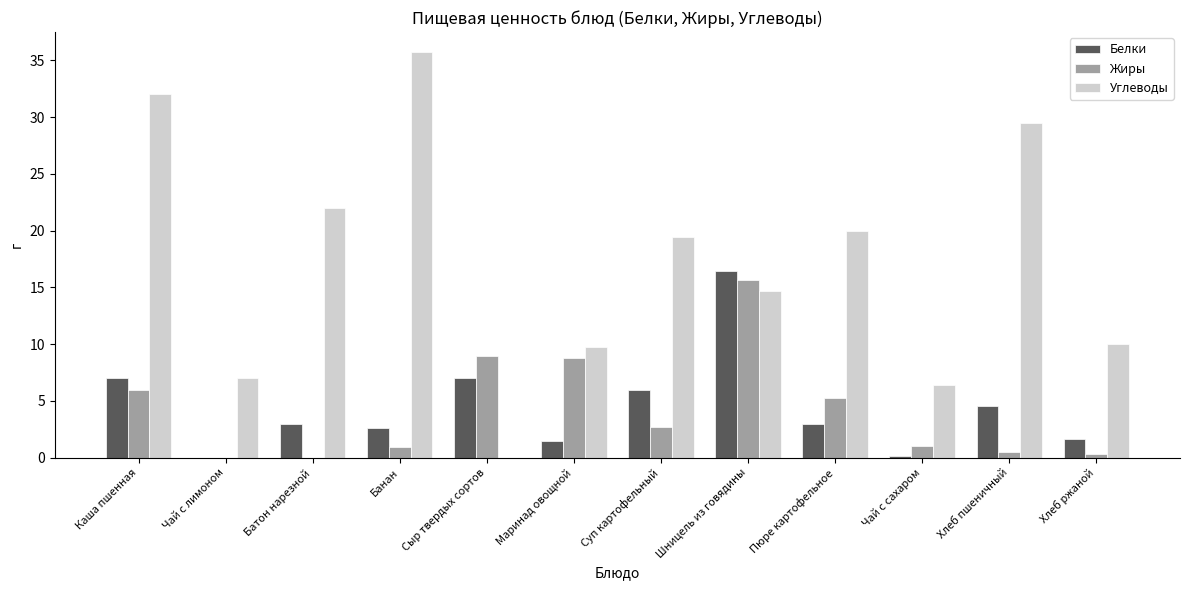

What is the total value across all series at Сыр твердых сортов?

16.0